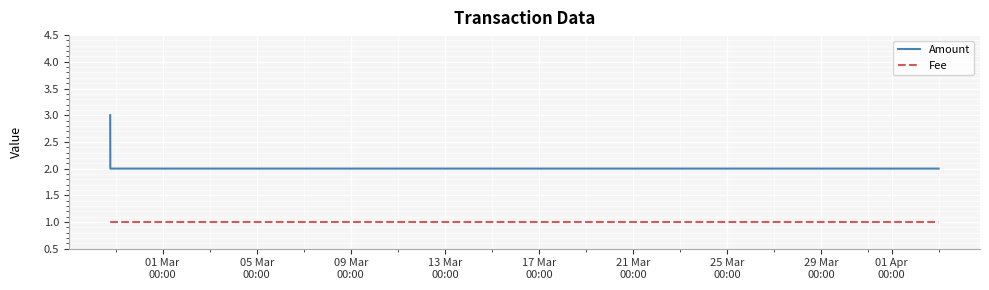

What is the difference between the maximum and minimum values in the Amount series?

1.0